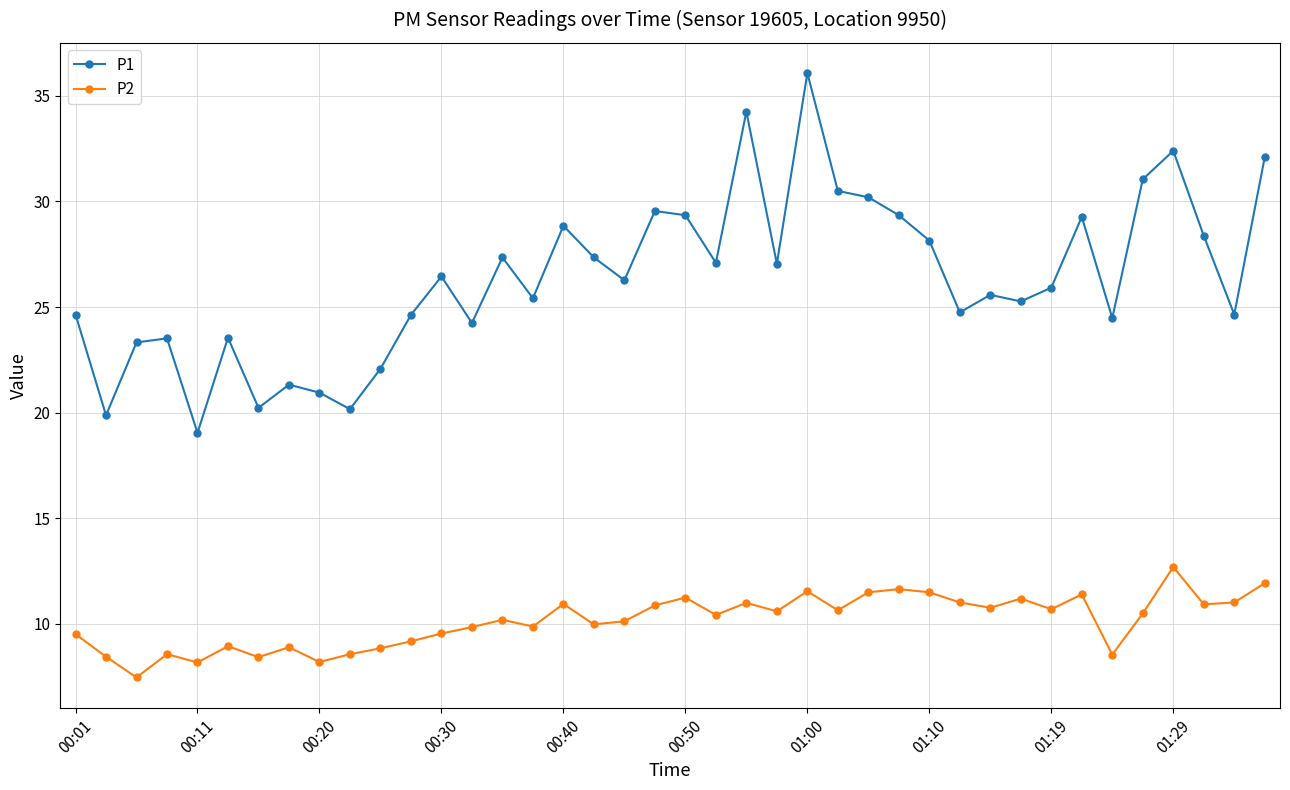

True or false: P2 and P1 cross at least once.

False